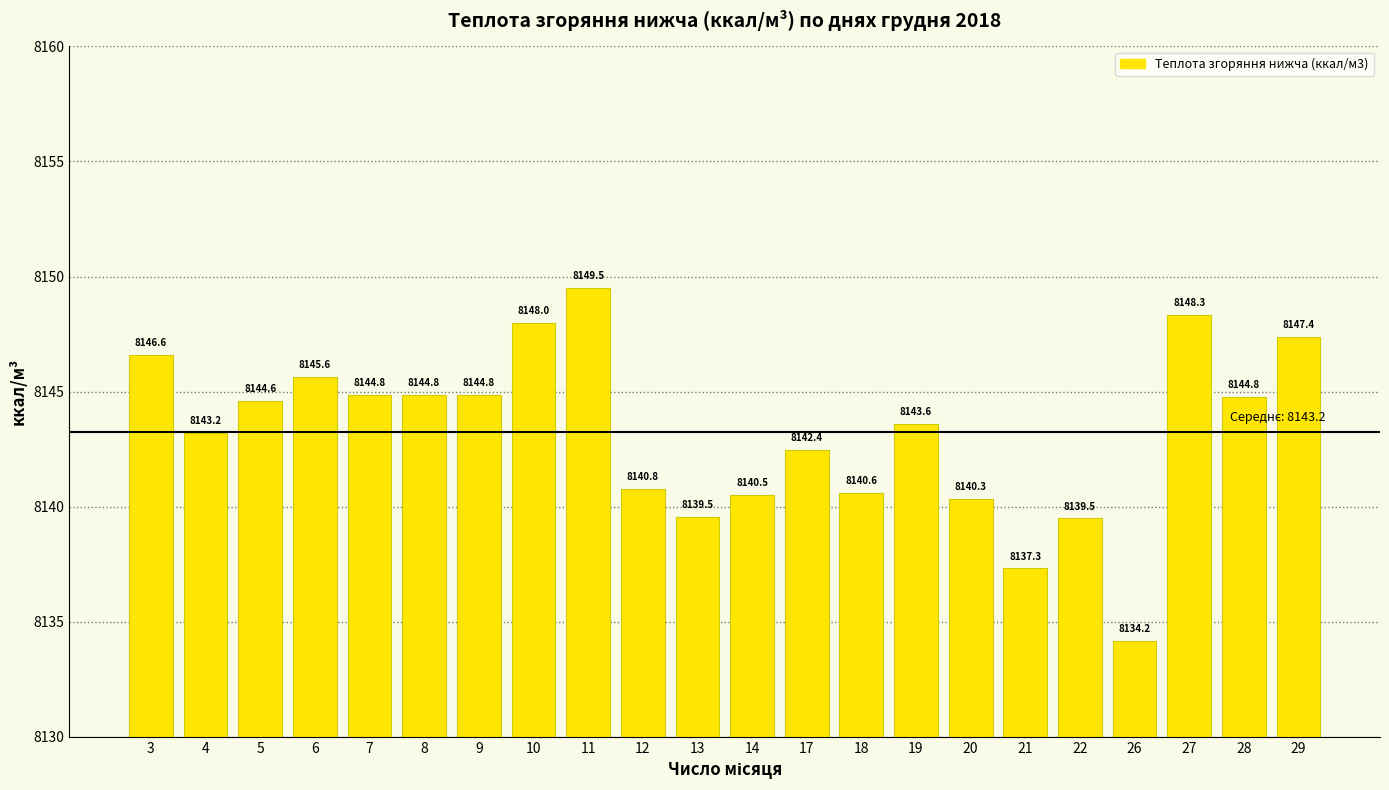

Read the value at 19.

8143.6